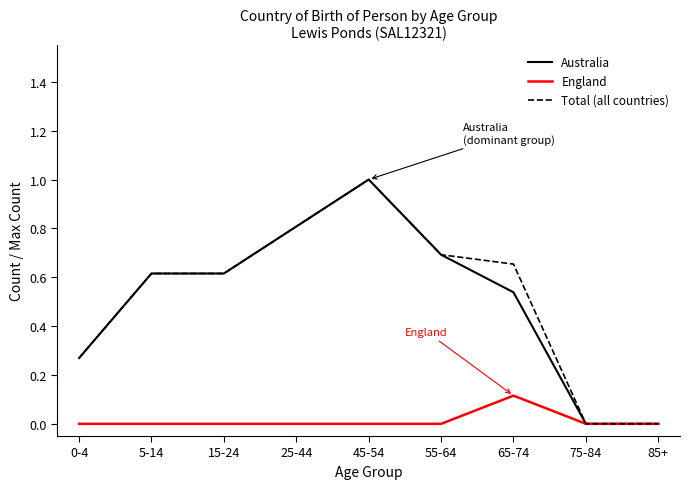

Count the Total (all countries) values in the range 0 to 1.

9